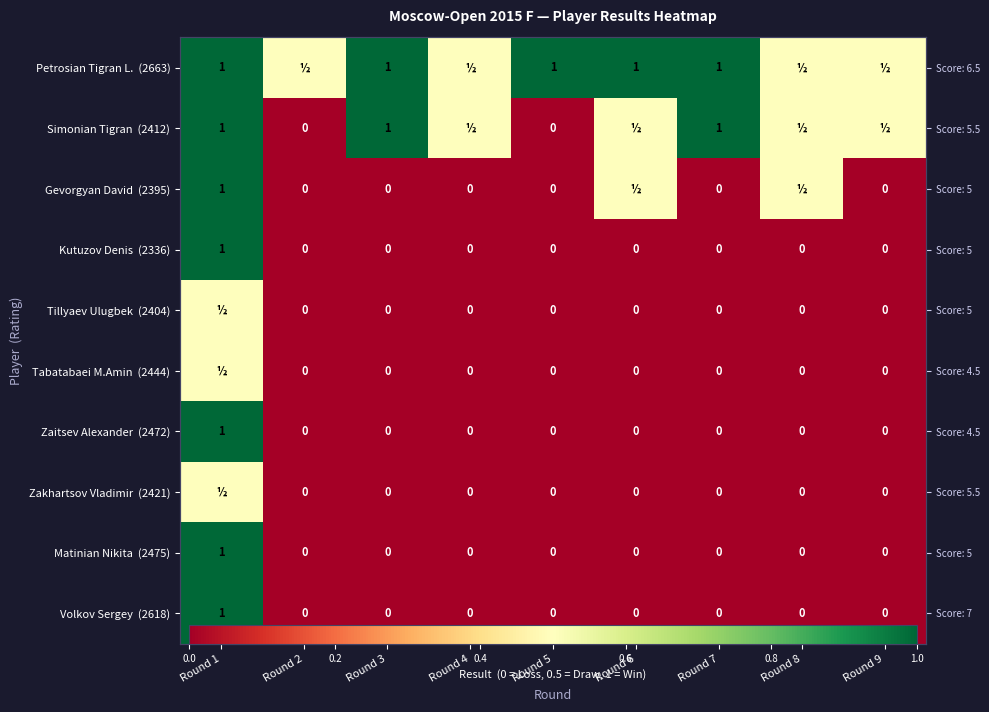

The value of Volkov Sergey (2618) at Round 2 is -0.4. True or false?

False